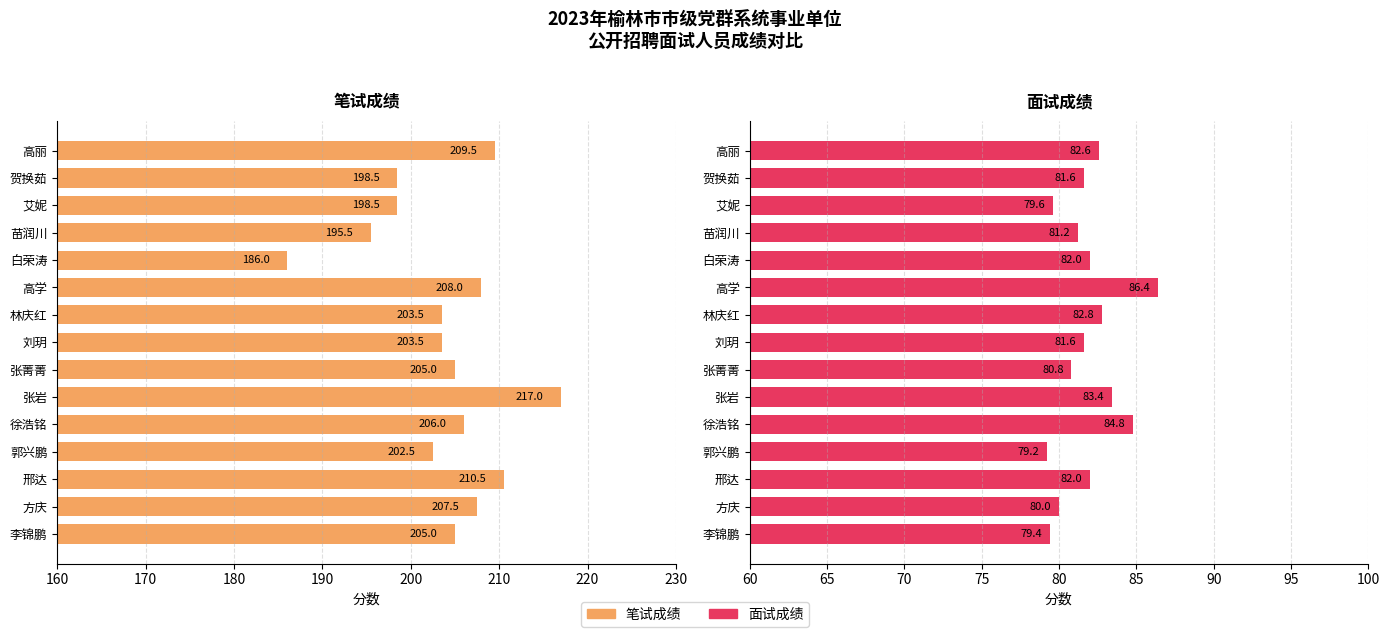

Where is 笔试成绩 nearest to the value 201?

郭兴鹏